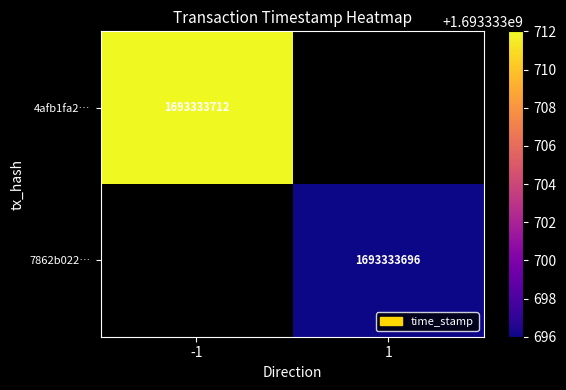

Reading left to right, list all the values displayed in this chart.

4afb1fa2f14d26c6db311848f56342d6d6f9757: -1	1693333712
7862b022e213360d7ce843d4e73cc662cc8645e: 1	1693333696